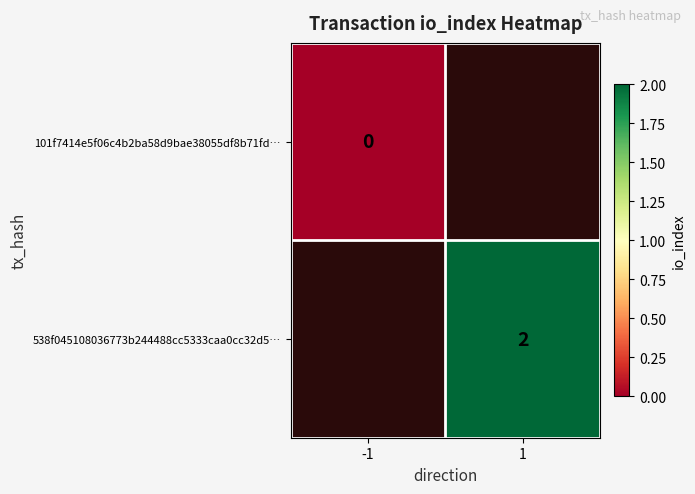

Rank the categories by 101f7414e5f06c4b2ba58d9bae38055df8b71fd… value from highest to lowest.

-1, 1